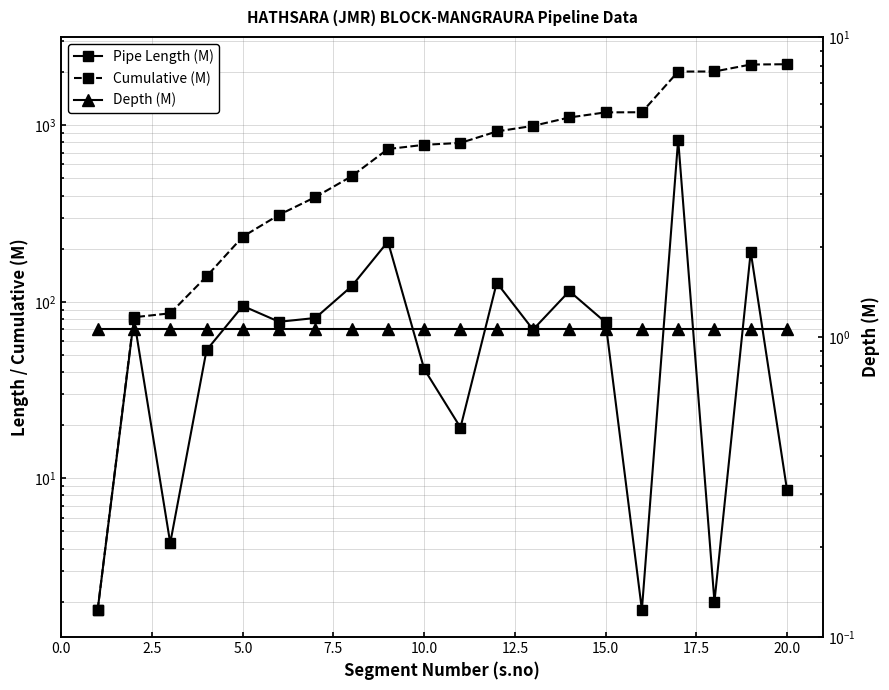

What is the average value of the Pipe Length (M) series?

111.0